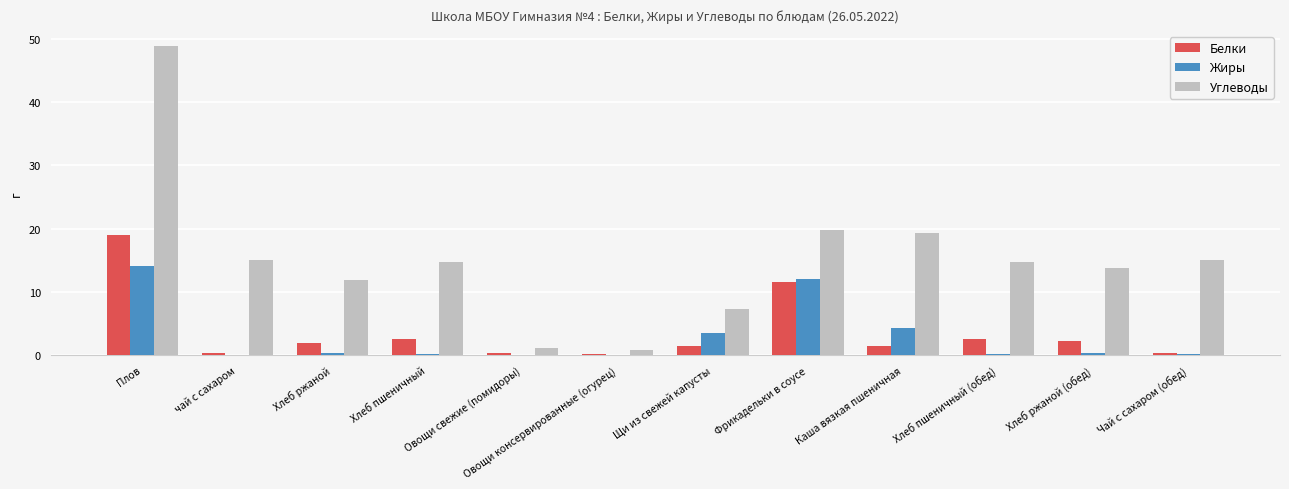

What is the average value of the Углеводы series?

15.2